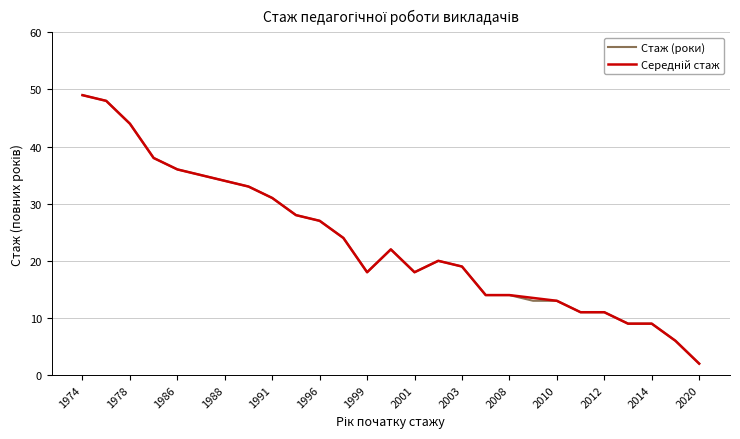

How many data points does each series have?

27